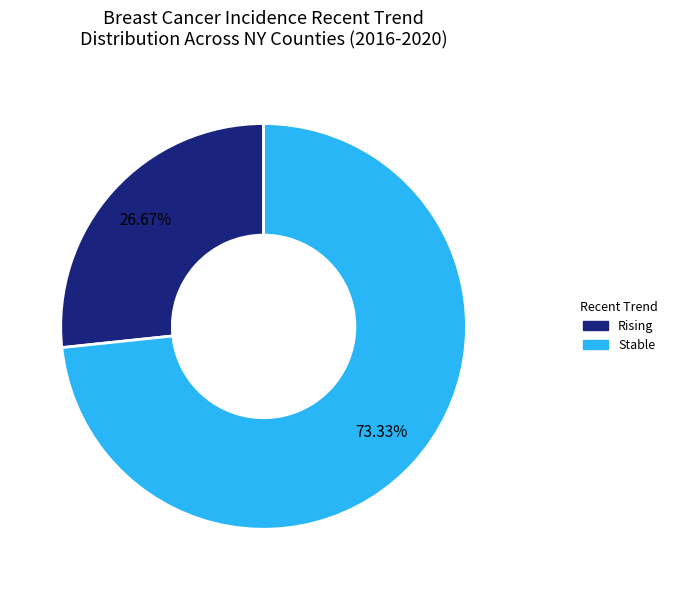

Does any single category account for the majority?

Yes